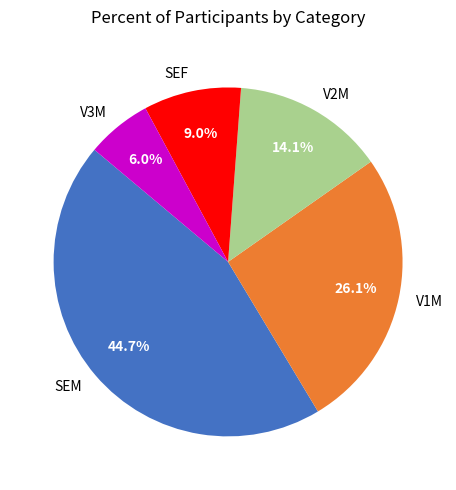

How many slices are in this pie chart?

5